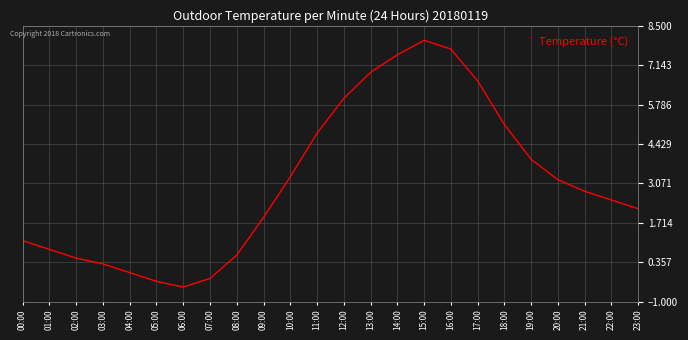

What is the change in value from 04:00 to 08:00?

+0.6